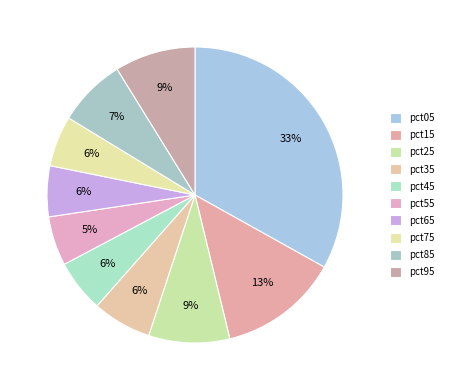

Is there a majority slice in this chart?

No